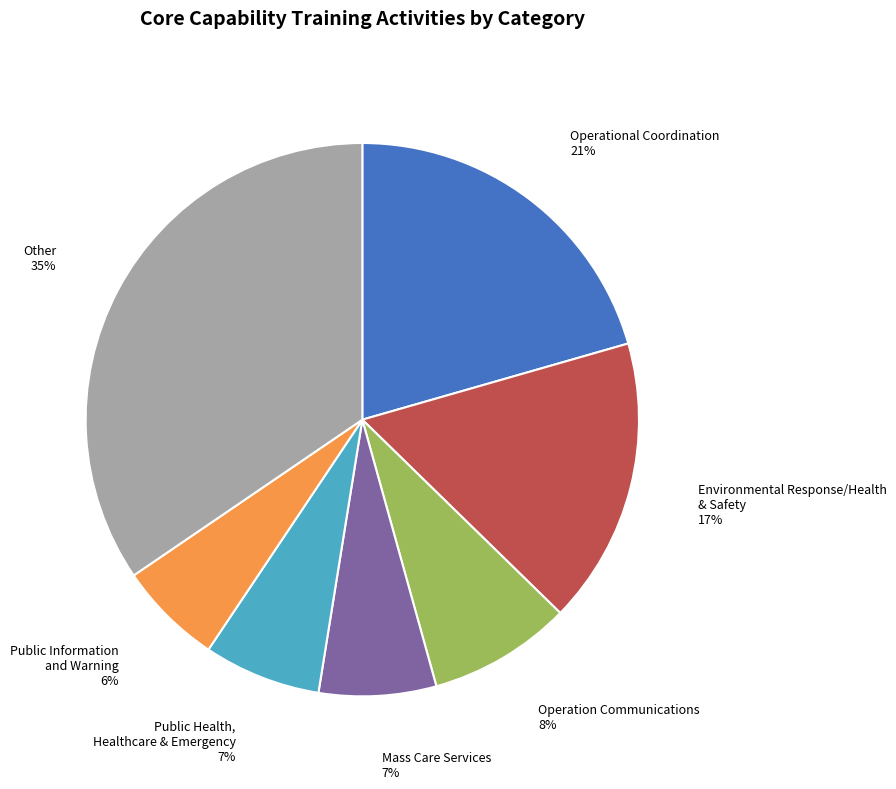

How many slices are in this pie chart?

7